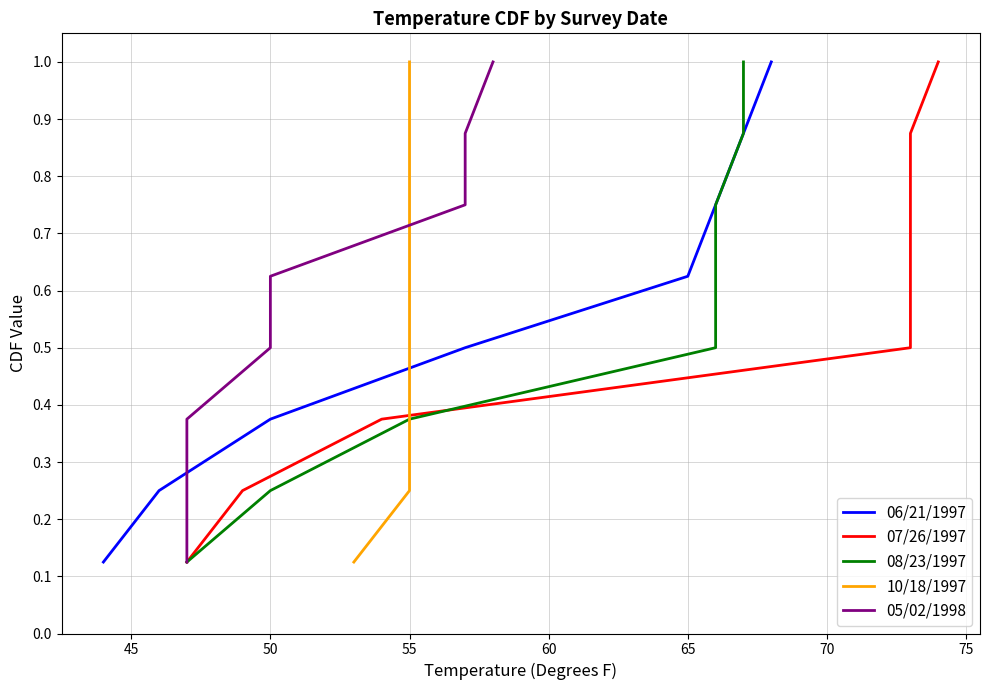

What is the highest value of the 06/21/1997 series?

1.0